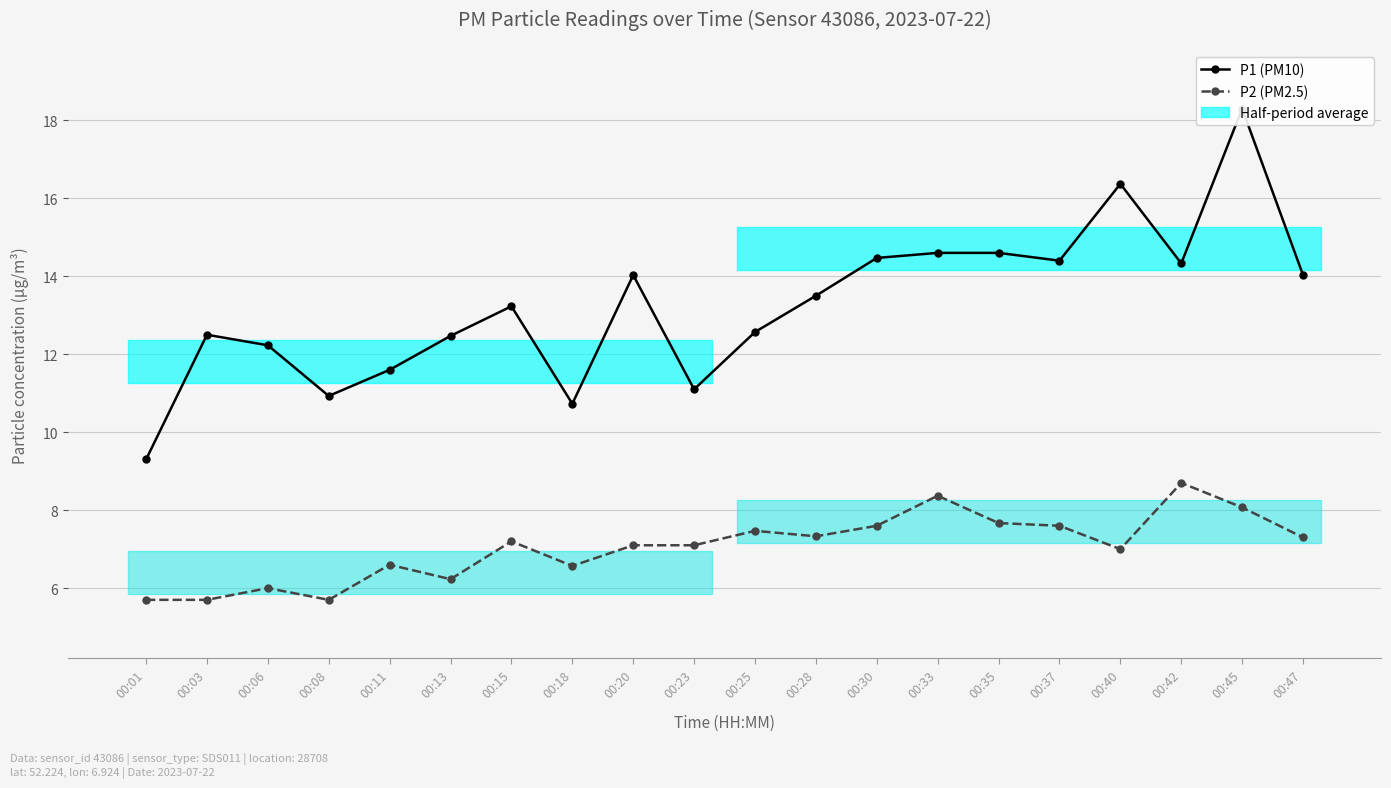

How many lines are shown in the chart?

2